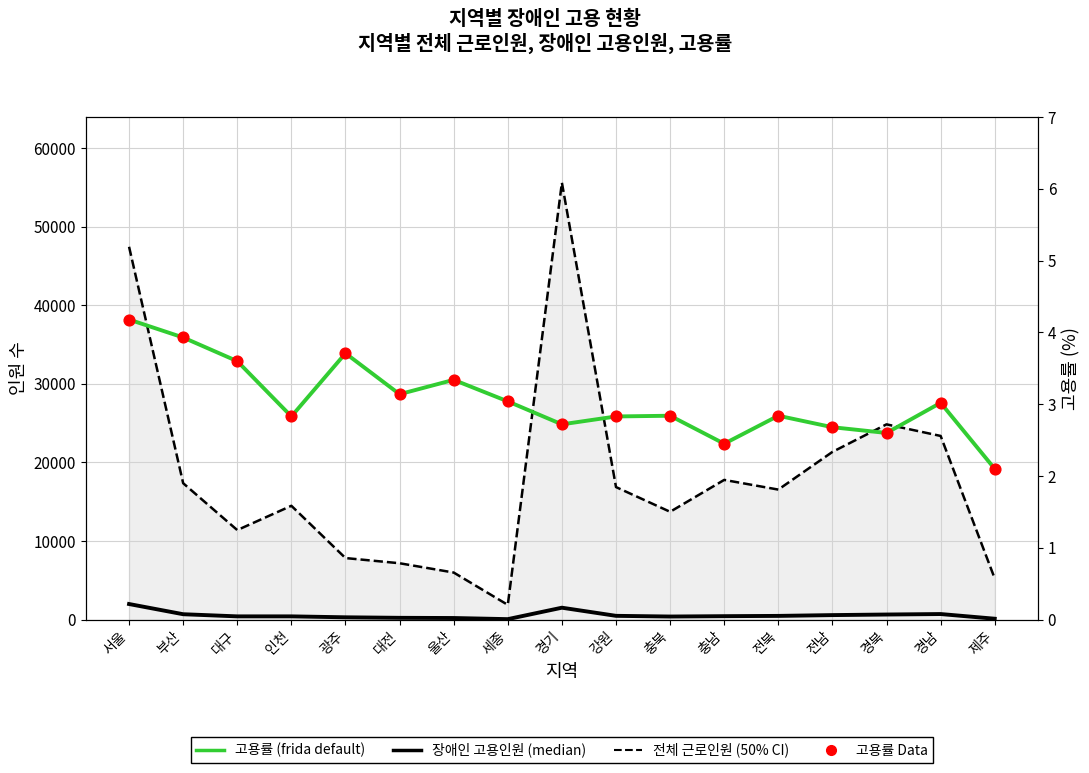

Which series contains the highest Y value?

전체 근로인원